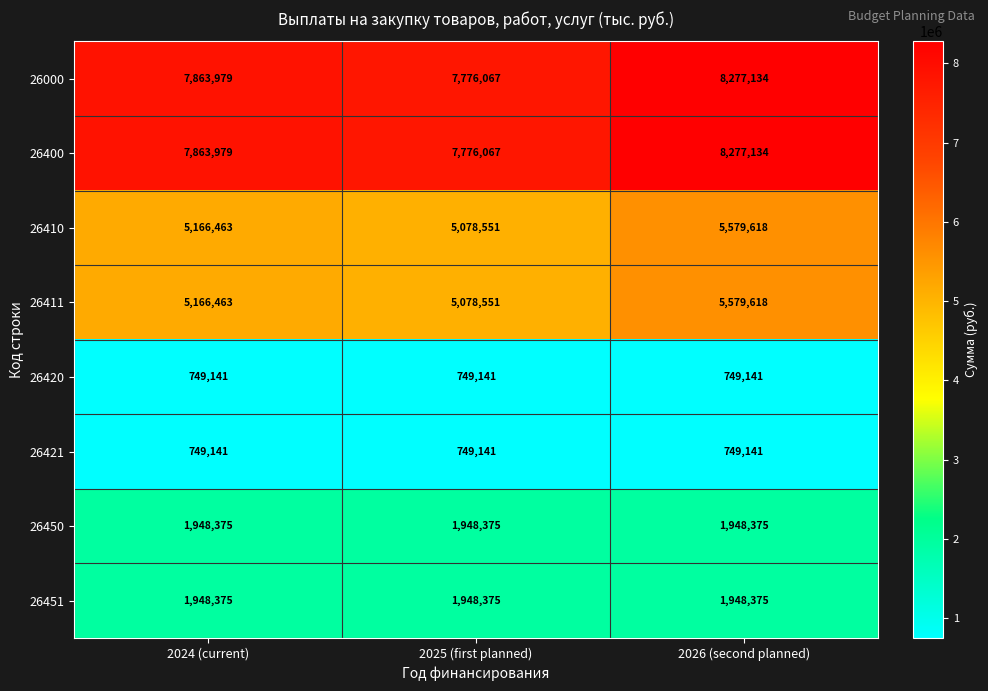

What is the total value across all series at 2024 (current)?

31455916